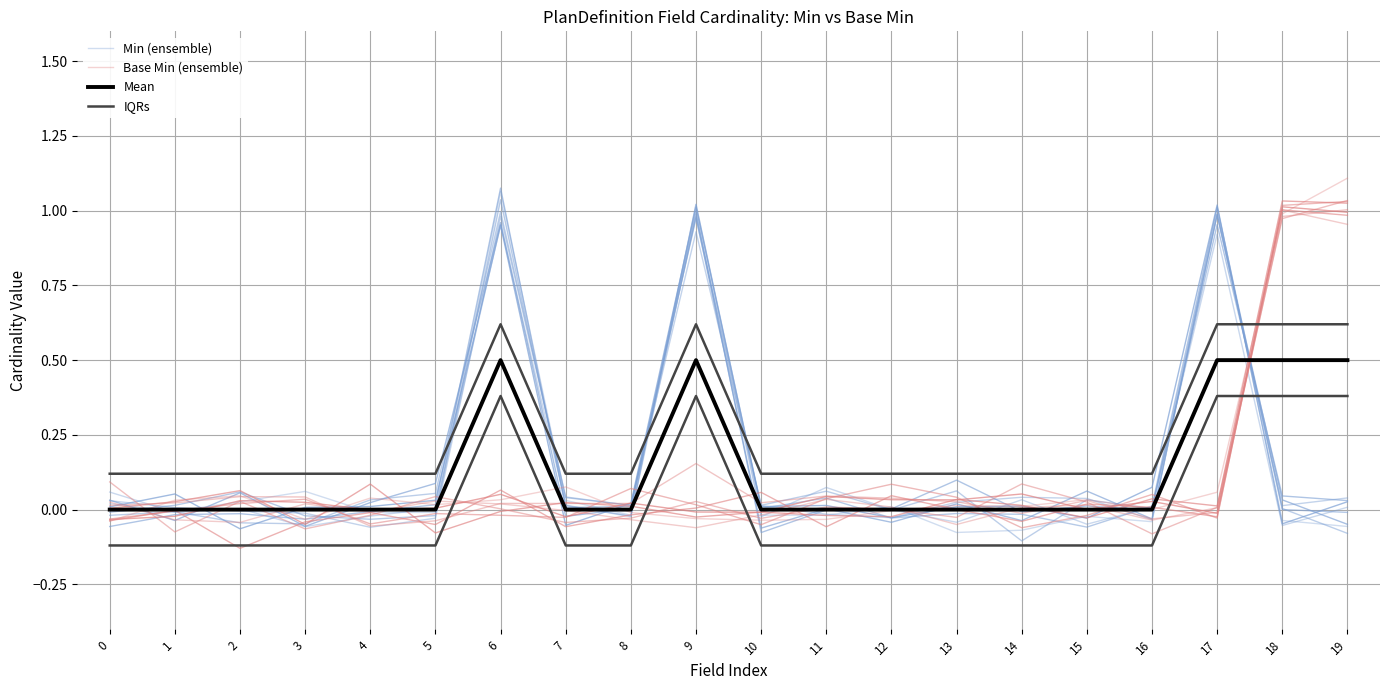

After their last crossing, which series has the higher values: Mean or Min (ensemble)?

Mean